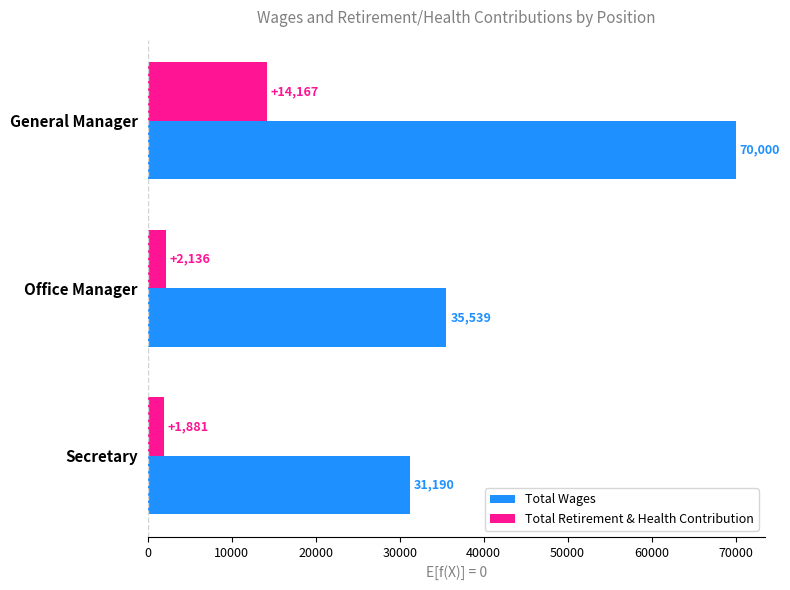

List the series in order of their overall mean, lowest first.

Total Retirement & Health Contribution, Total Wages